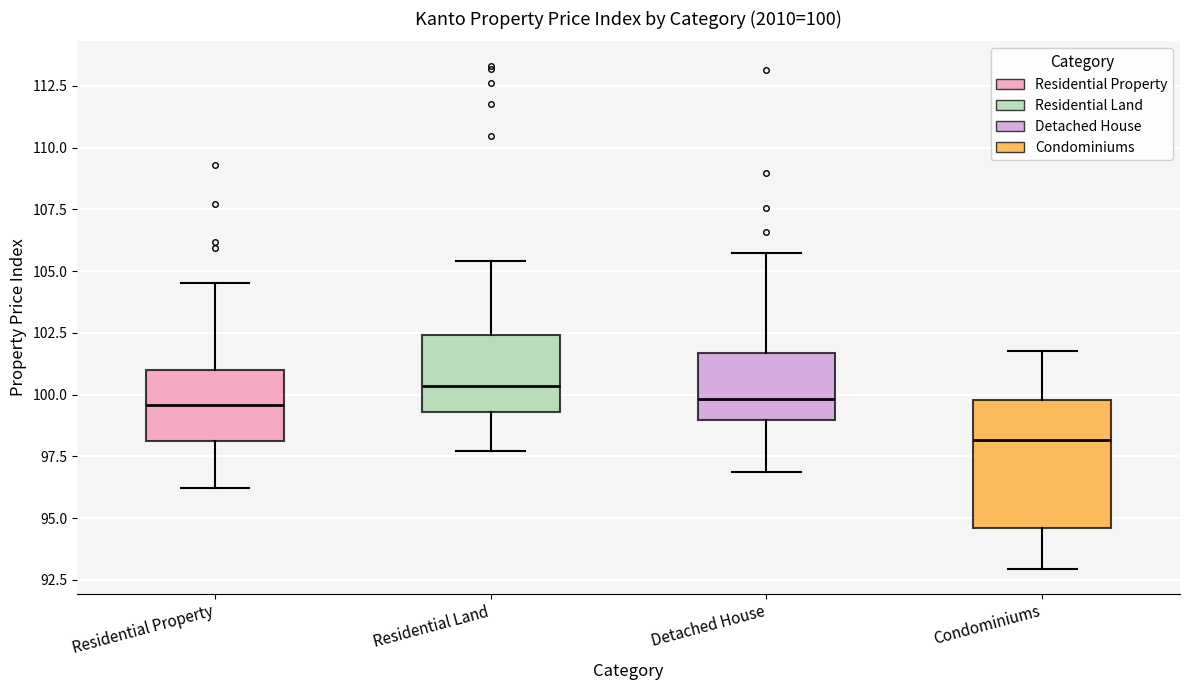

Which box is the tallest, from its lower edge to its upper edge?

Condominiums